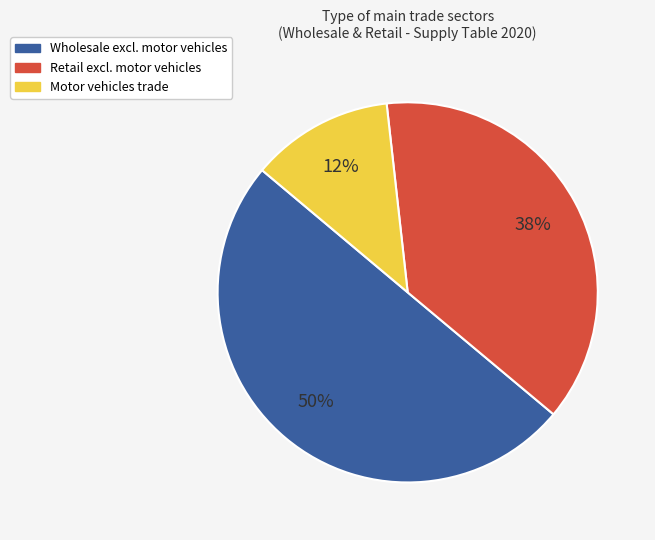

Count the number of slices in the pie.

3